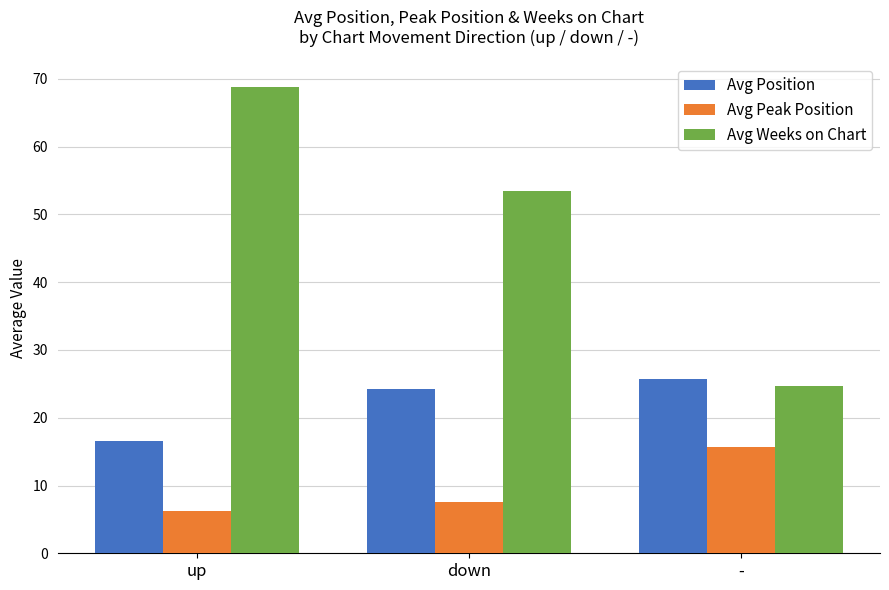

At which label does Avg Peak Position reach its peak?

-